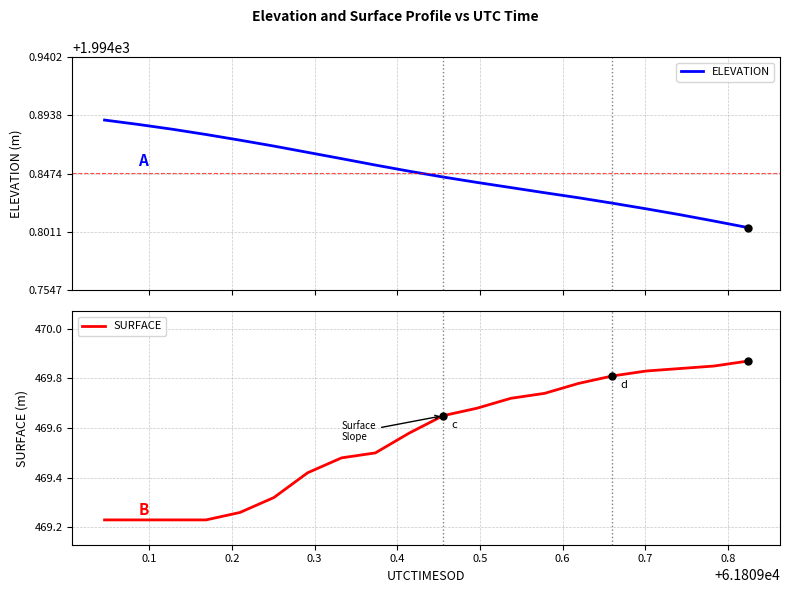

What are all the series names shown in the legend?

ELEVATION, SURFACE